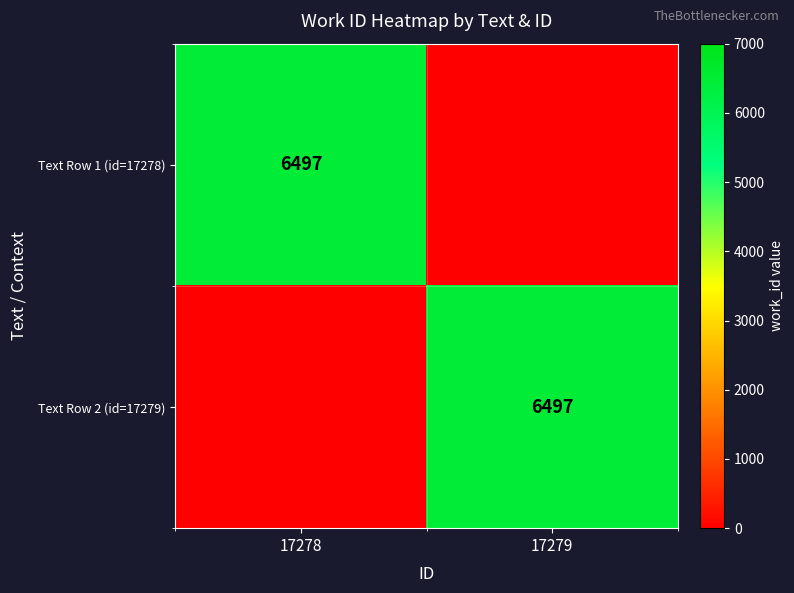

True or false: Text Row 2 (id=17279) has a value of 3389 at 17279.

False